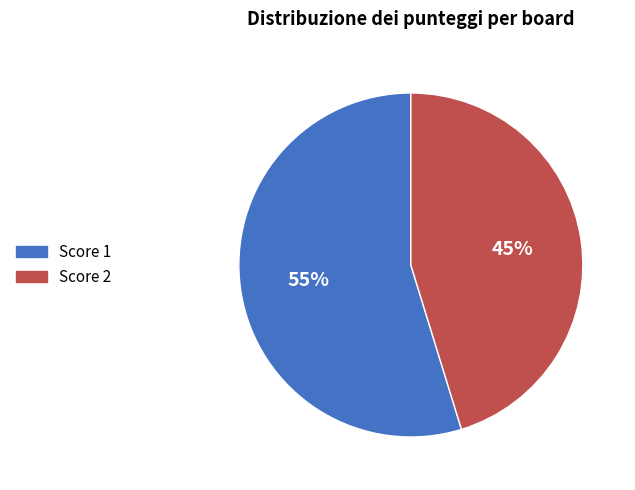

Is there a majority slice in this chart?

Yes